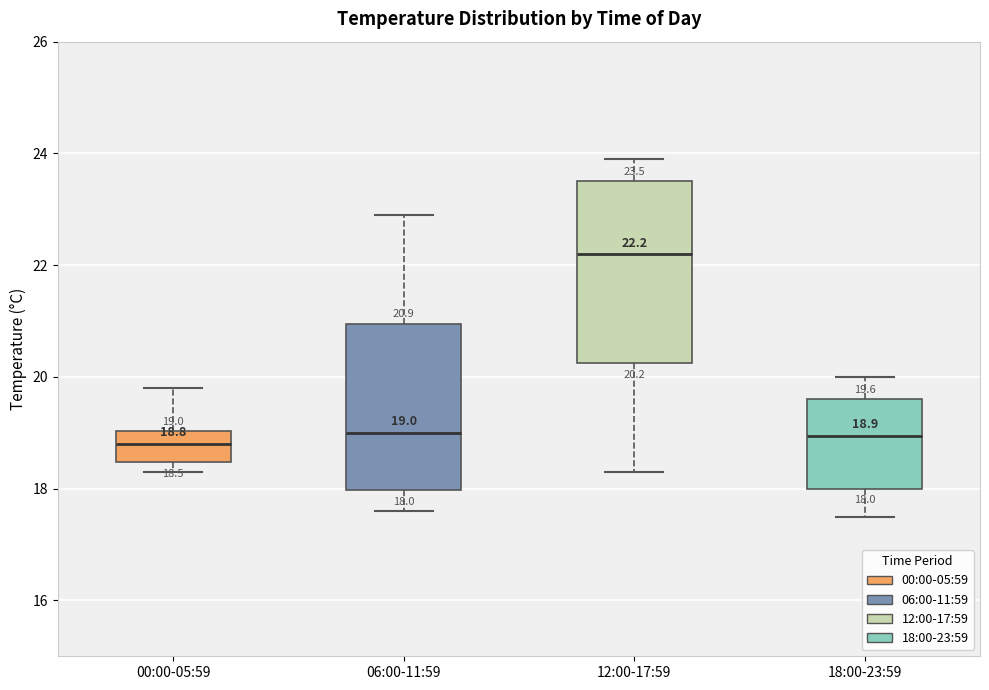

Which box is the tallest, from its lower edge to its upper edge?

12:00-17:59